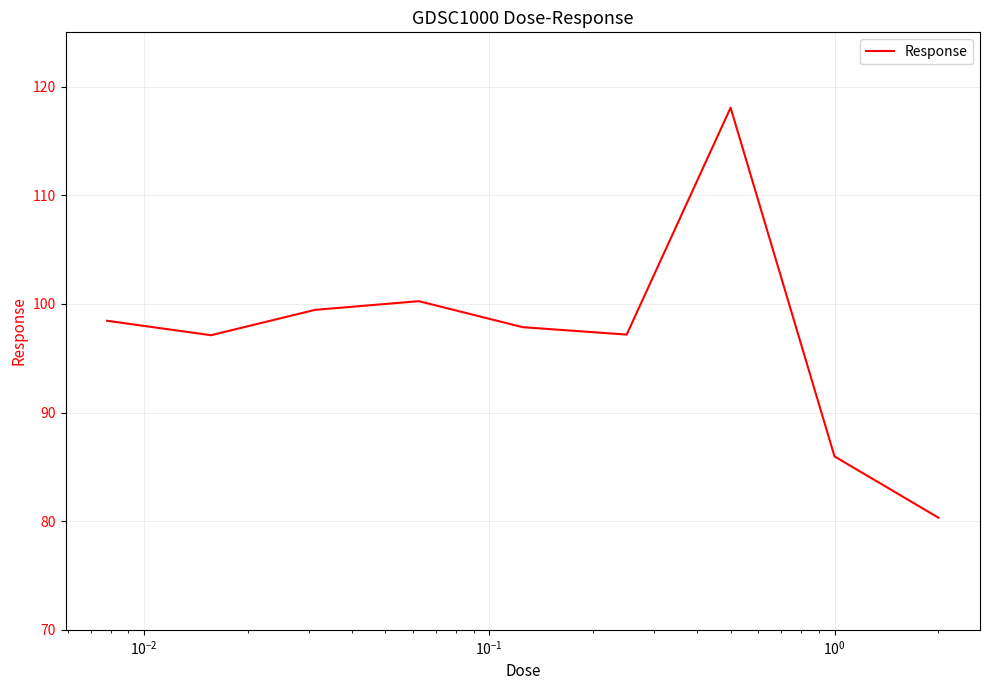

What is the maximum value shown in the chart?

118.1